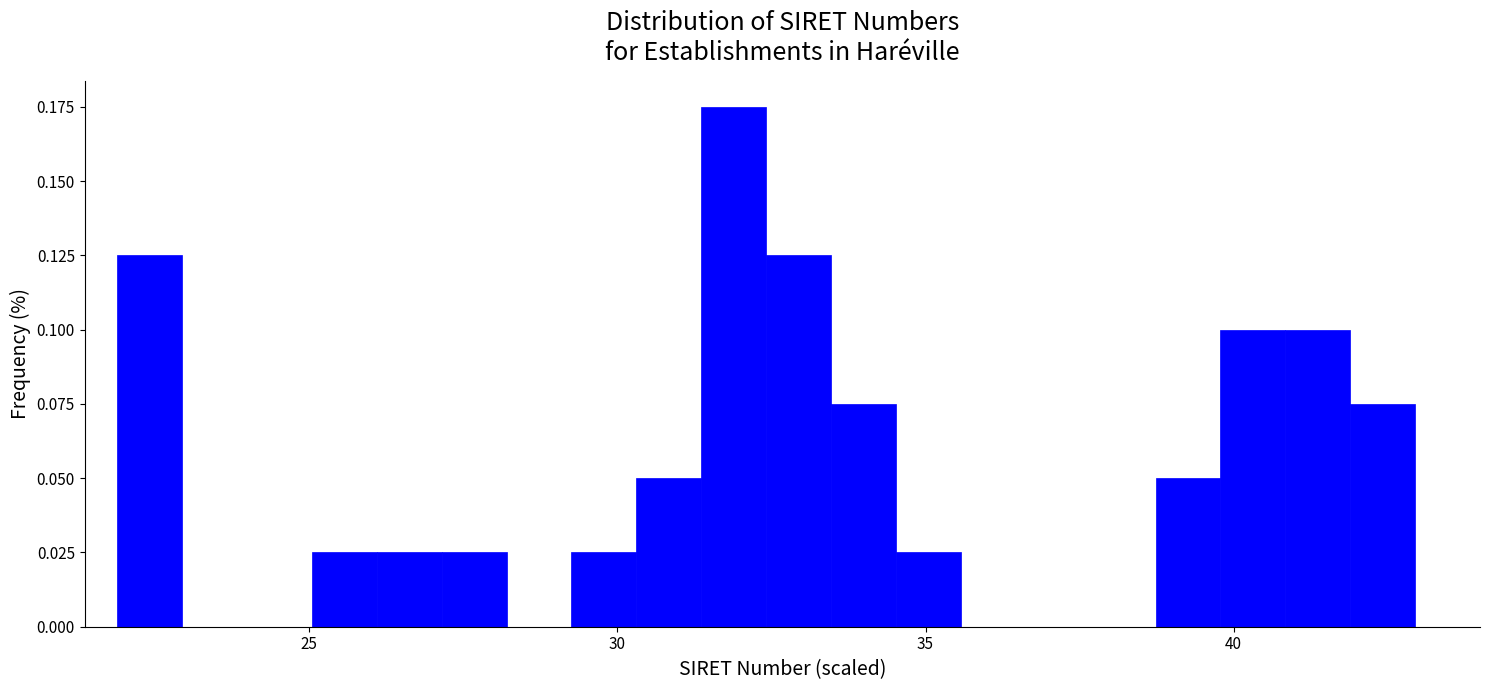

Around what value on the x-axis is the tallest bar? Give the approximate position of its centre, as read against the axis.

32.0